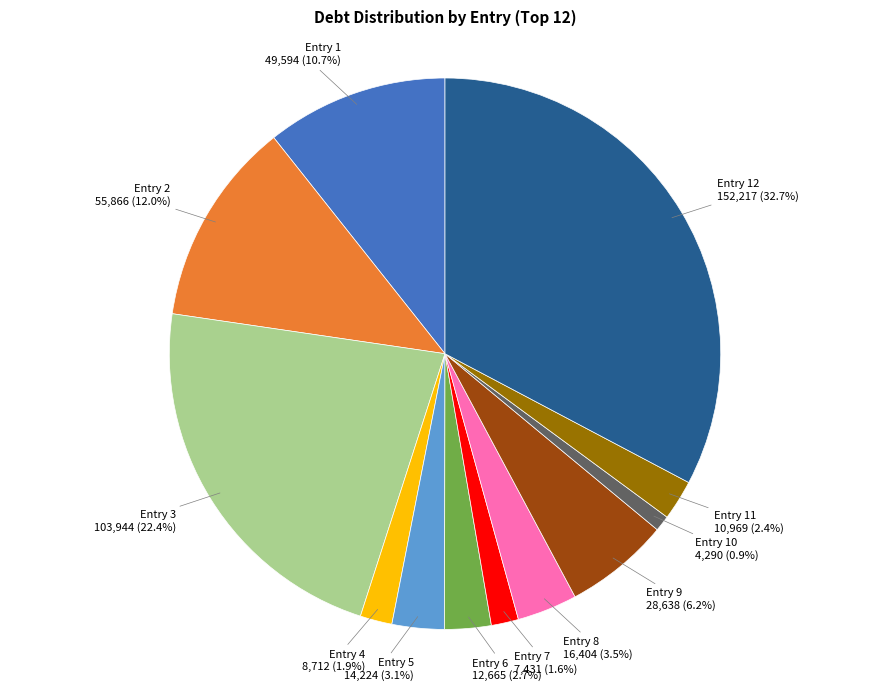

What portion of the pie excludes Entry 10?

99.1%